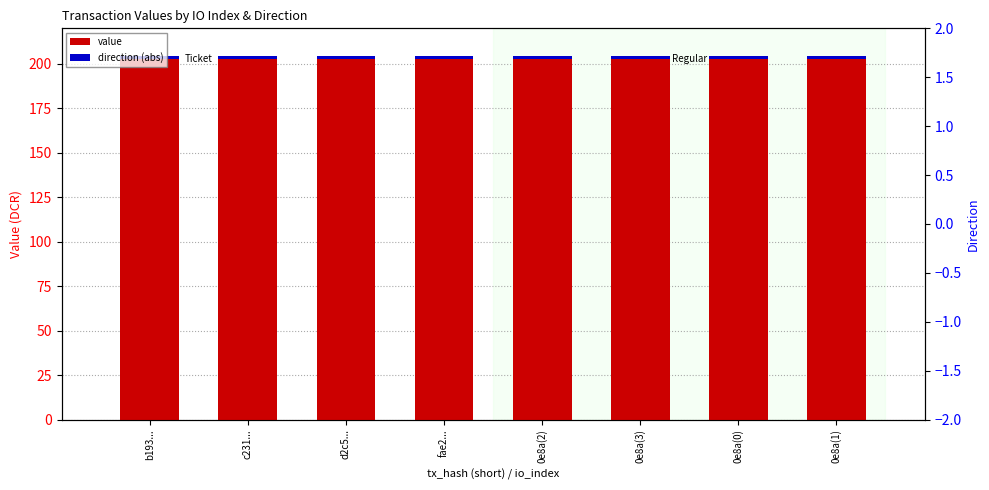

The value of value at 0e8a(2) is 270.9. True or false?

False